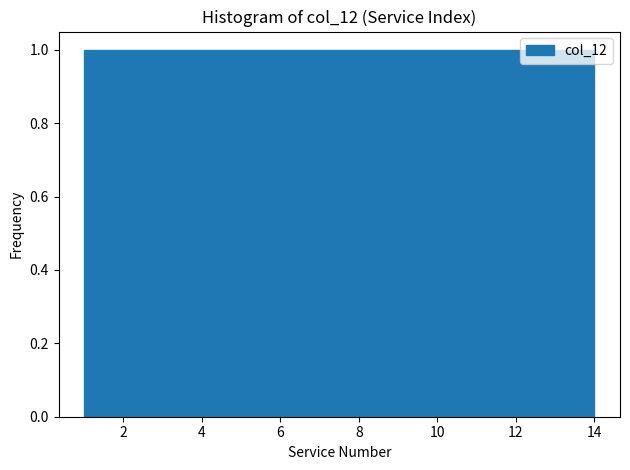

How tall is the bar that spans 2.0 to 2.8 on the x-axis? Neither the bar edges nor the heights are printed on the chart, so give them approximately, as read against the axes.

1